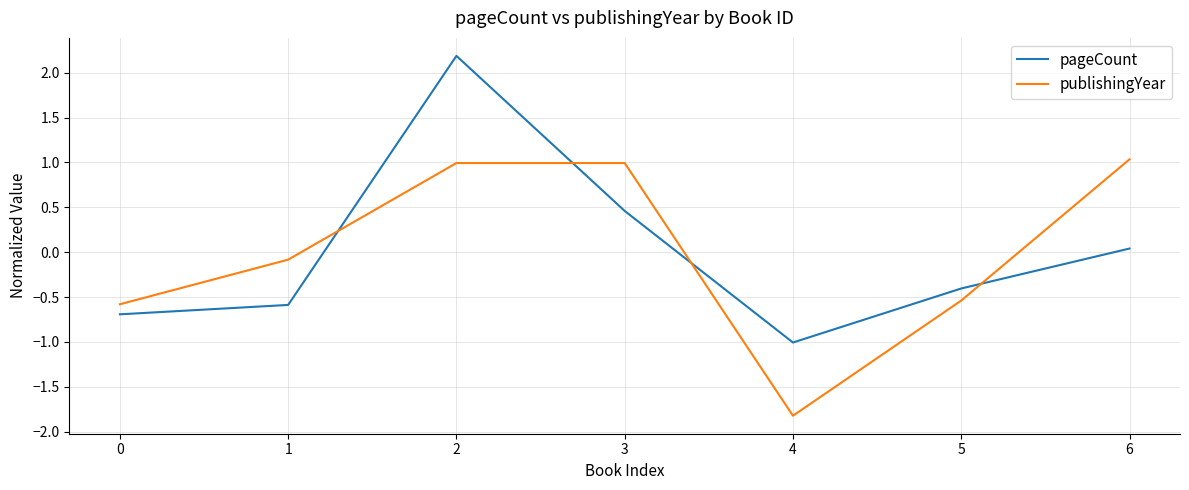

At 3, list the series in order from smallest to largest.

pageCount, publishingYear